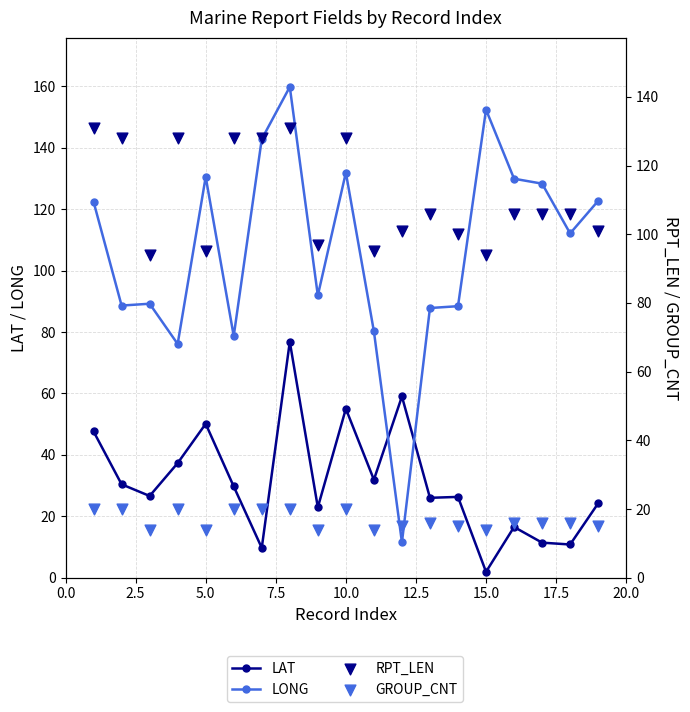

What are all the series names shown in the legend?

LAT, LONG, RPT_LEN, GROUP_CNT